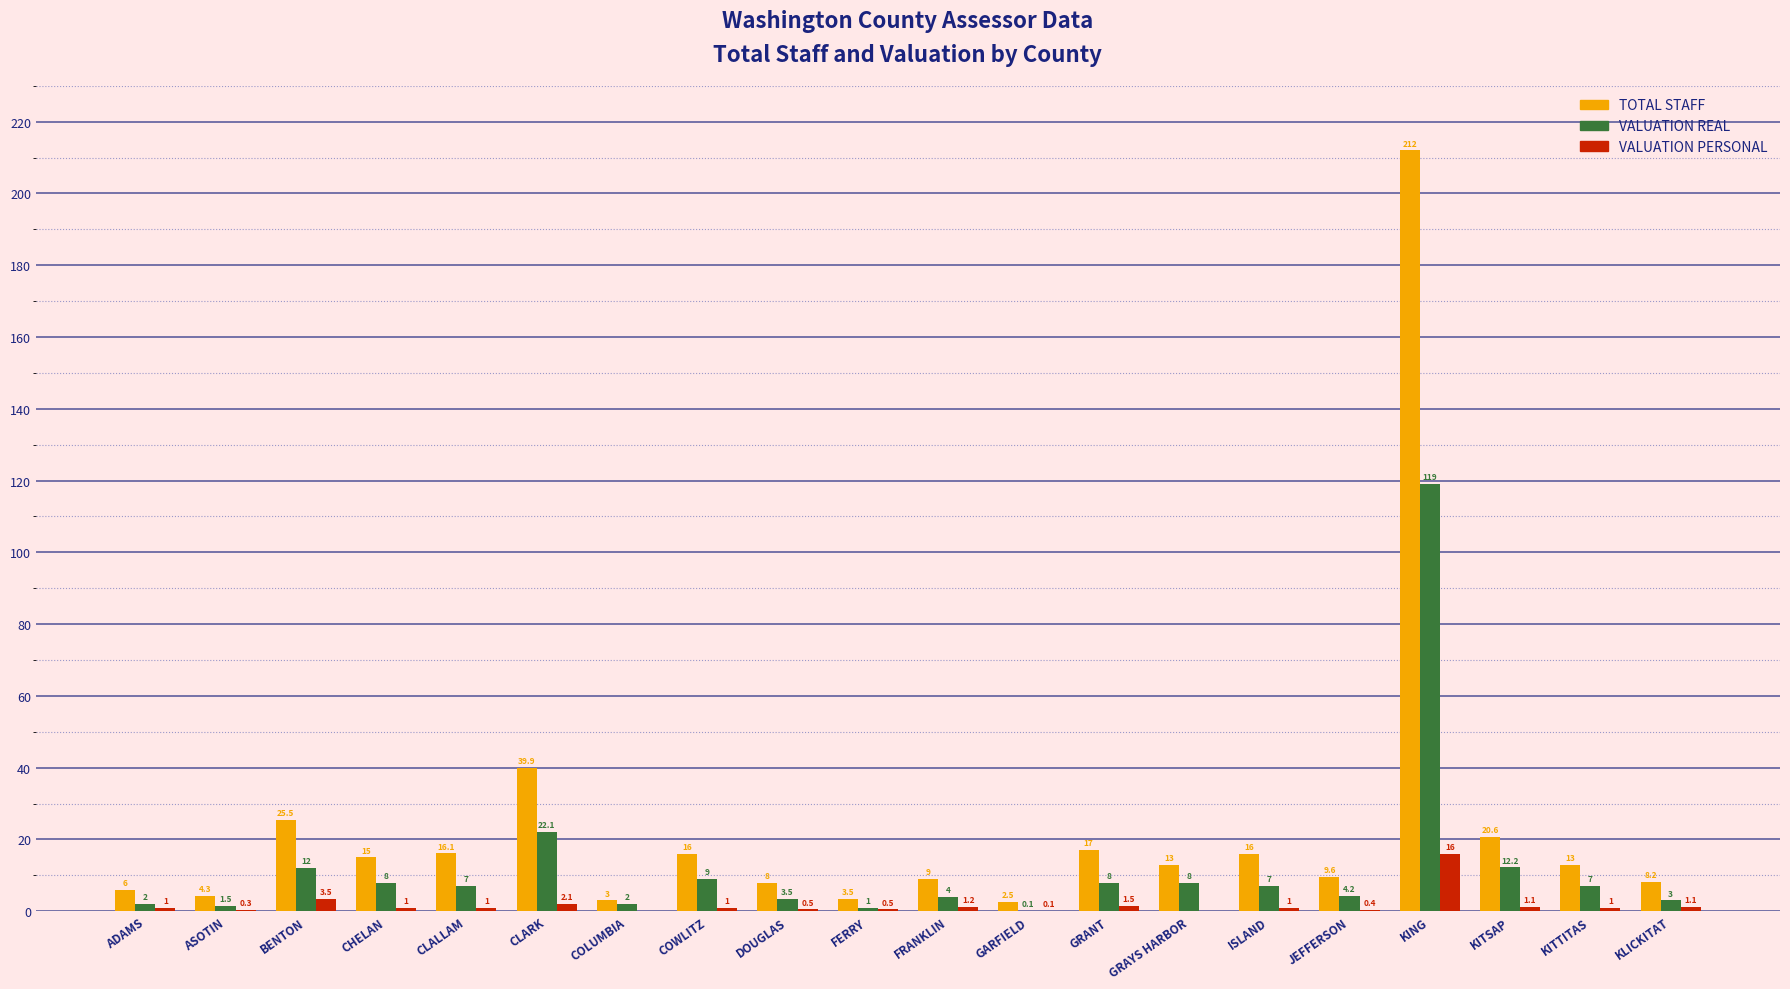

Which series has the widest spread of values?

TOTAL STAFF